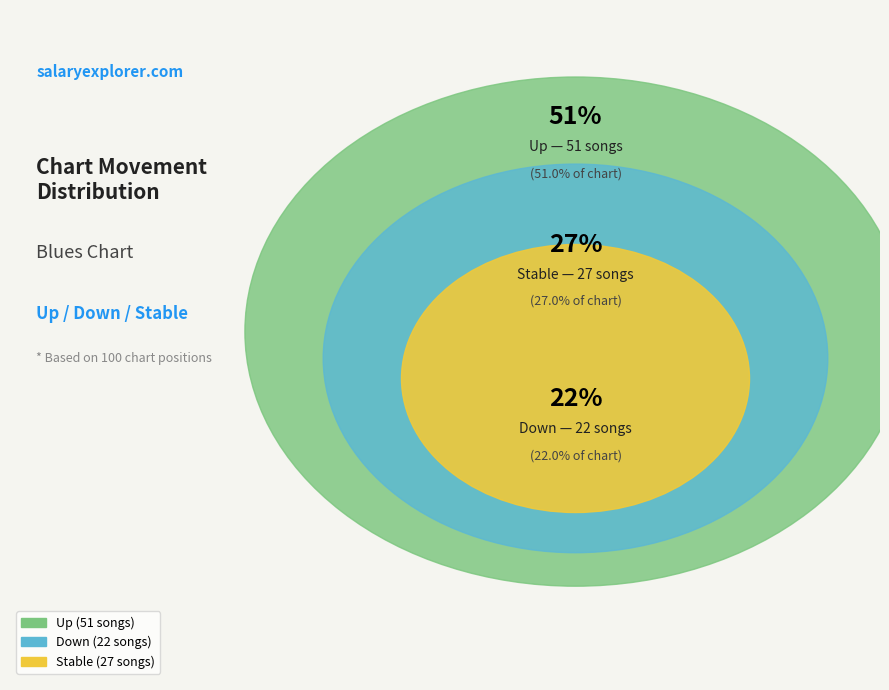

To the nearest percent, what portion does down represent?

22%